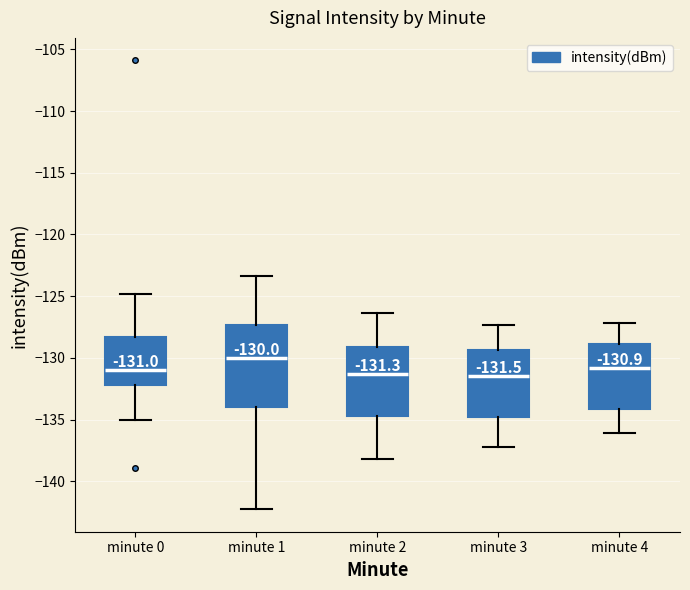

Comparing the boxes themselves (not the whiskers), which one is the tallest?

minute 1